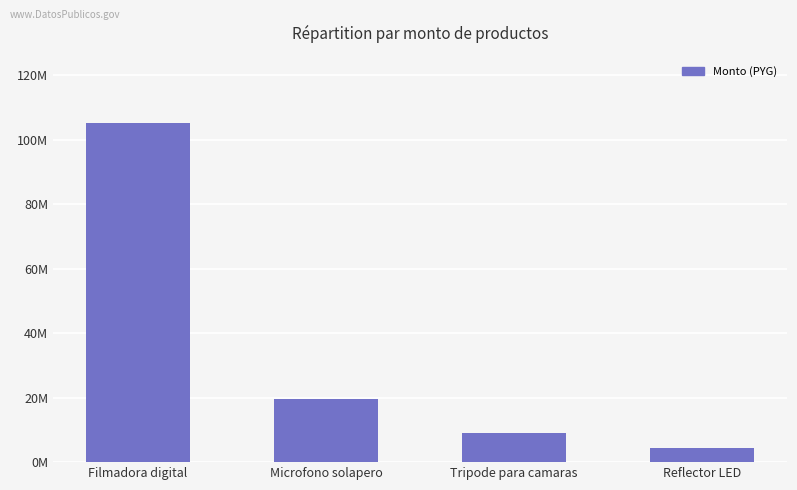

Rank the categories by value from lowest to highest.

Reflector LED, Tripode para camaras, Microfono solapero, Filmadora digital